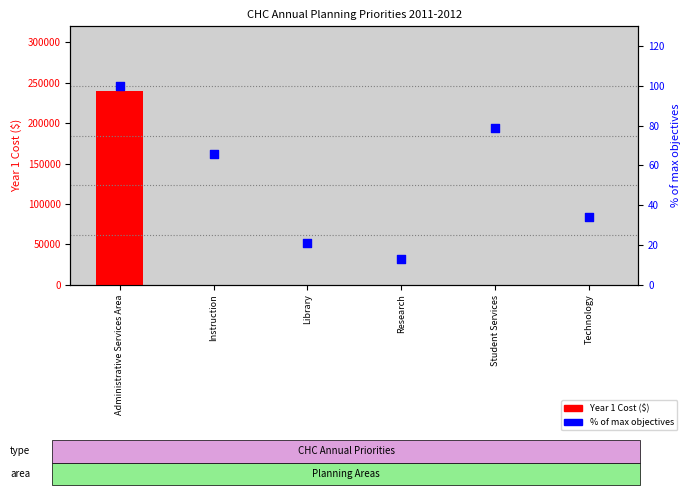

Which series has the widest spread of Y values?

Year 1 Cost